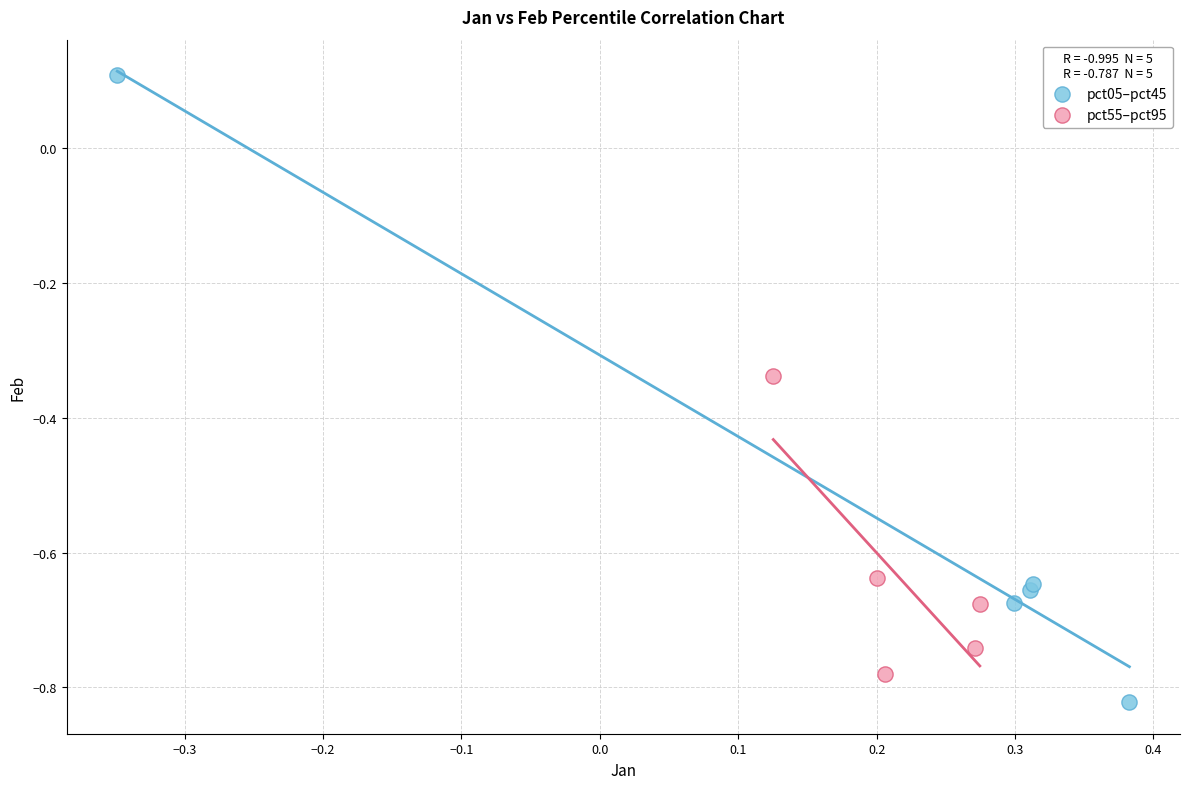

Which series contains the highest Y value?

pct05–pct45